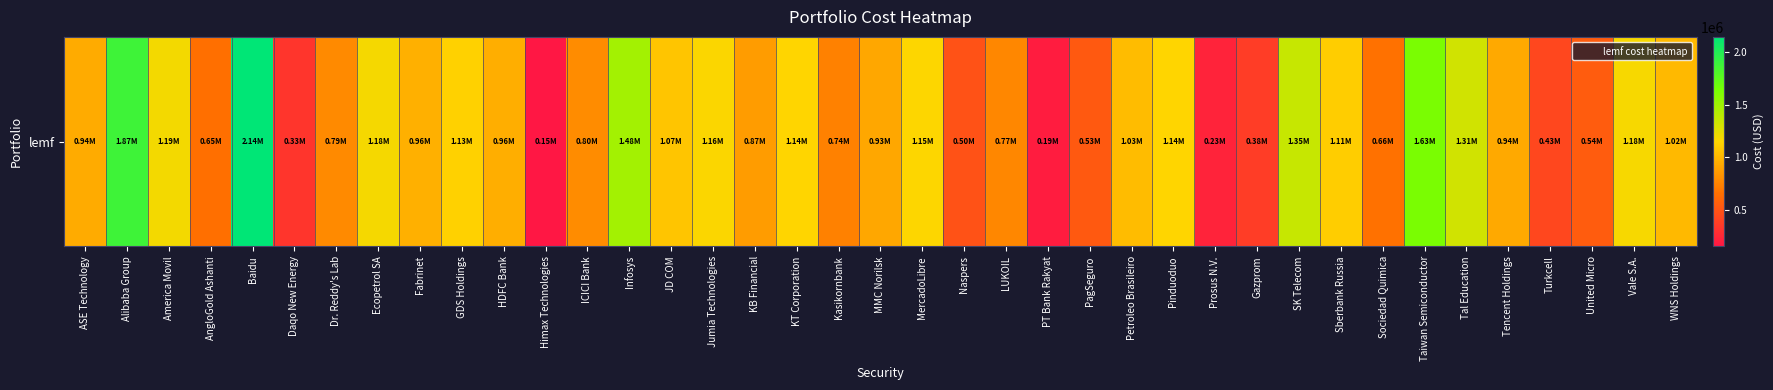

Reading right to left, list all the values displayed in this chart.

1015151.6	1178492.7	543599.0	430640.2	935908.6	1312305.2	1626779.0	664640.0	1106077.2	1353936.7	379078.7	228948.9	1142456.8	1028284.7	534155.6	192880.5	768967.3	495091.1	1153163.8	925439.7	736919.6	1143336.2	870002.0	1160340.4	1069891.9	1481502.8	795231.8	154483.0	961442.1	1125535.8	964140.7	1182485.2	785298.0	326295.9	2142372.6	653325.9	1192860.0	1871491.2	942962.0